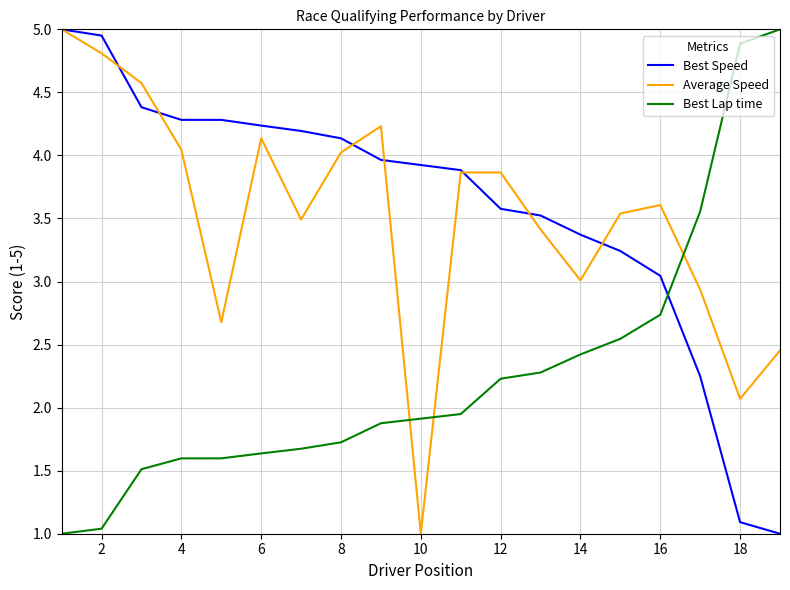

After their last crossing, which series has the higher values: Best Speed or Best Lap time?

Best Lap time